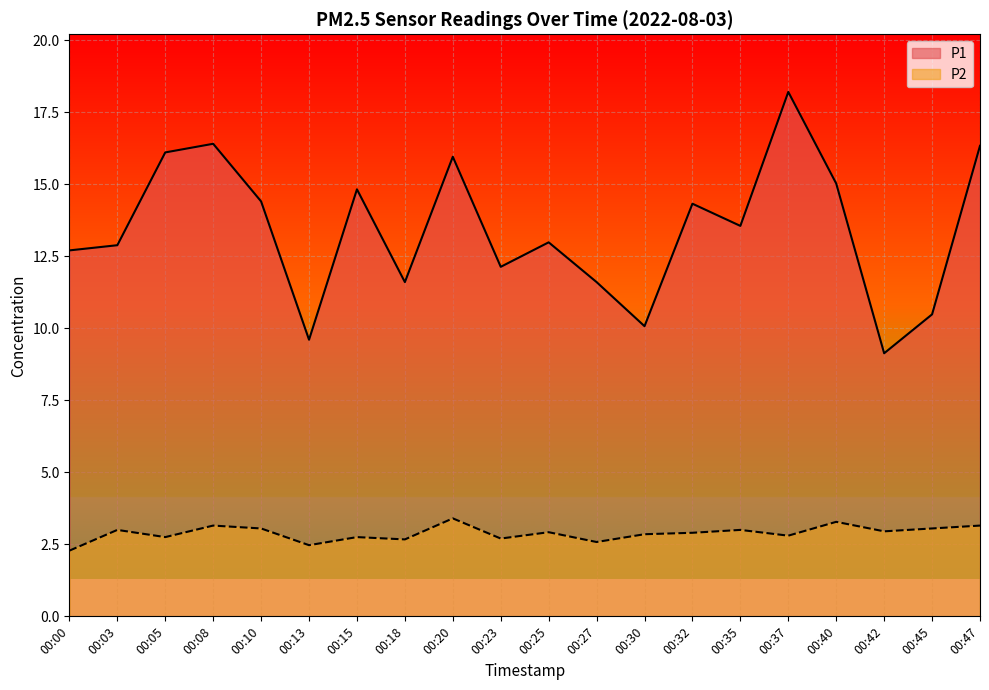

True or false: P1 has more than 1 points higher than both neighbors.

True